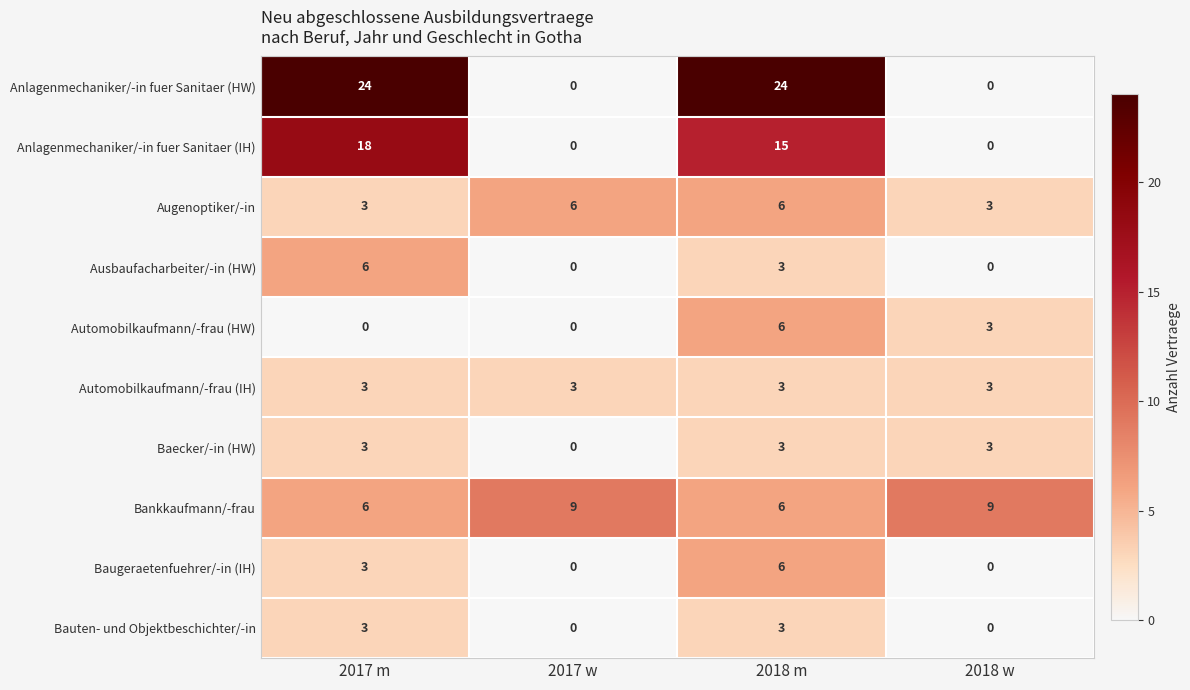

What is the greatest value displayed?

24